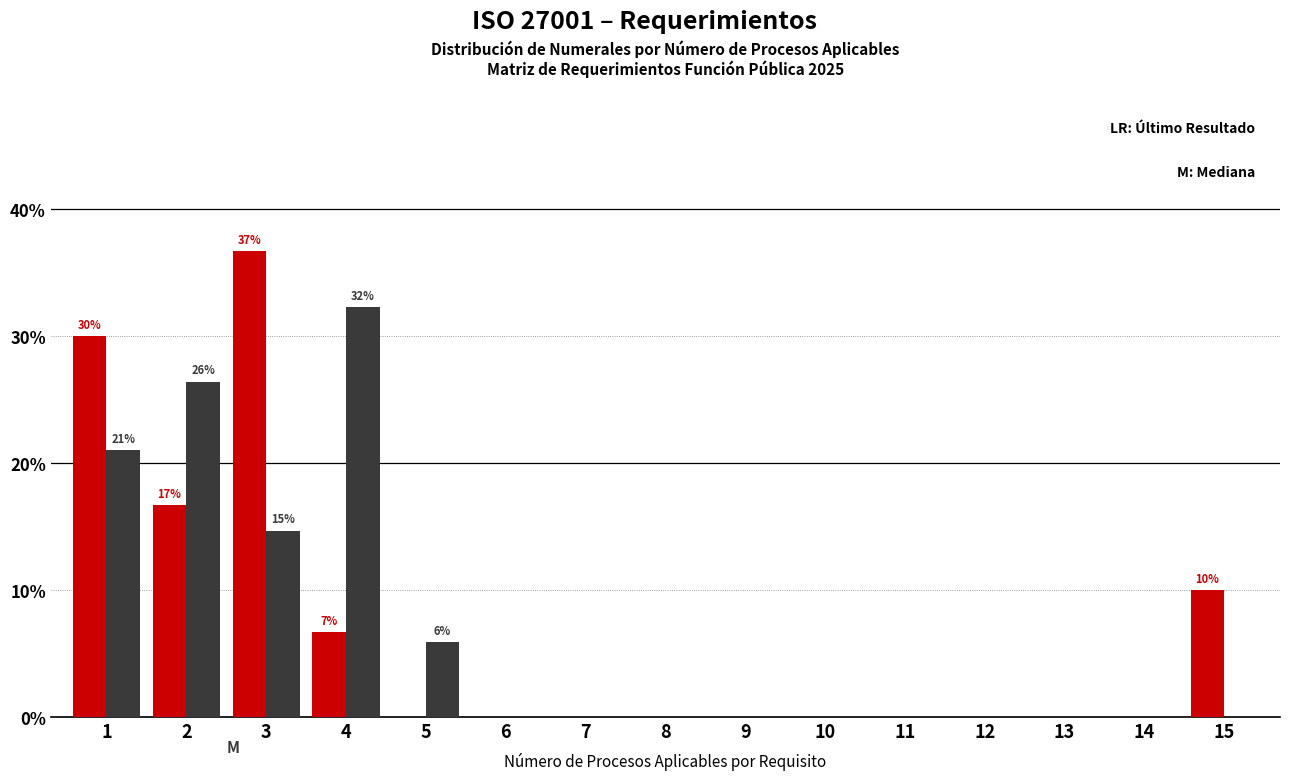

At which category does the chart reach its peak across all series?

3